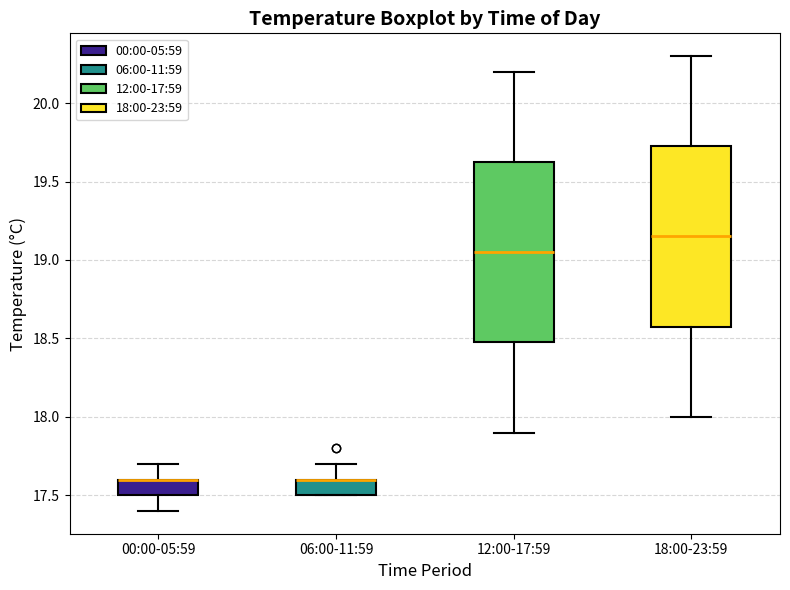

Reading left to right, transcribe this box plot: for each box, give where its median line is, the range the box spans, and where its two whiskers end, as read against the y-axis. The values are not printed on the chart, so give them approximately, as read against the axis.

00:00-05:59: median 17.60 (drawn on the box's upper edge), box 17.50 to 17.60, whiskers 17.40 to 17.70
06:00-11:59: median 17.60 (drawn on the box's upper edge), box 17.50 to 17.60, whiskers 17.50 to 17.70
12:00-17:59: median 19.05, box 18.50 to 19.65, whiskers 17.90 to 20.20
18:00-23:59: median 19.15, box 18.60 to 19.75, whiskers 18.00 to 20.30